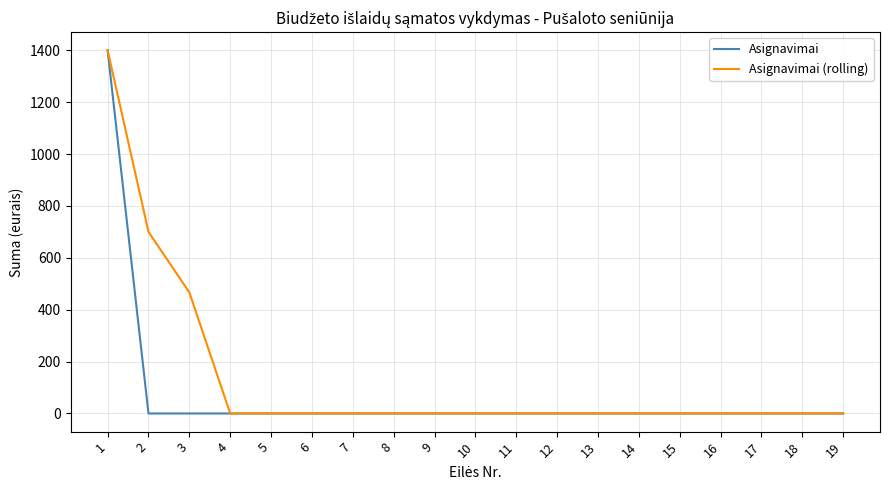

Between 3 and 16, which series saw the biggest shift?

Asignavimai (rolling)